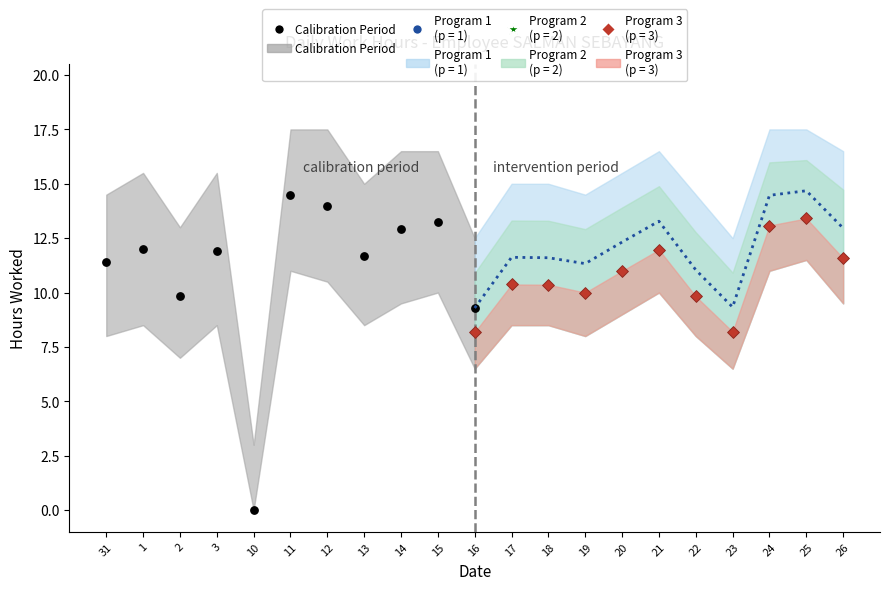

What is the change in value from 3 to 26?

+1.1